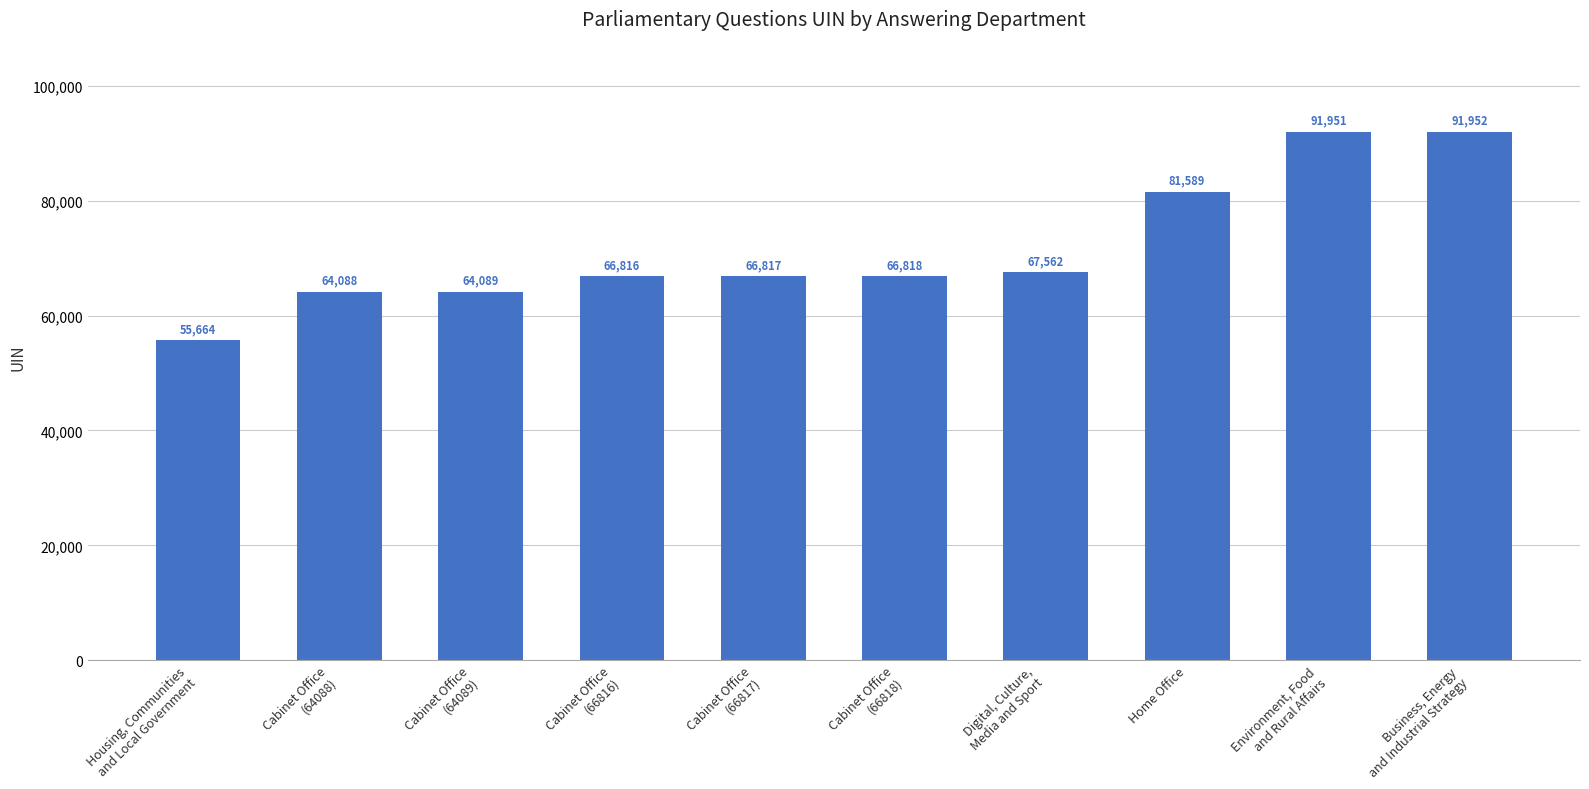

What position from the right is Environment, Food
and Rural Affairs?

2